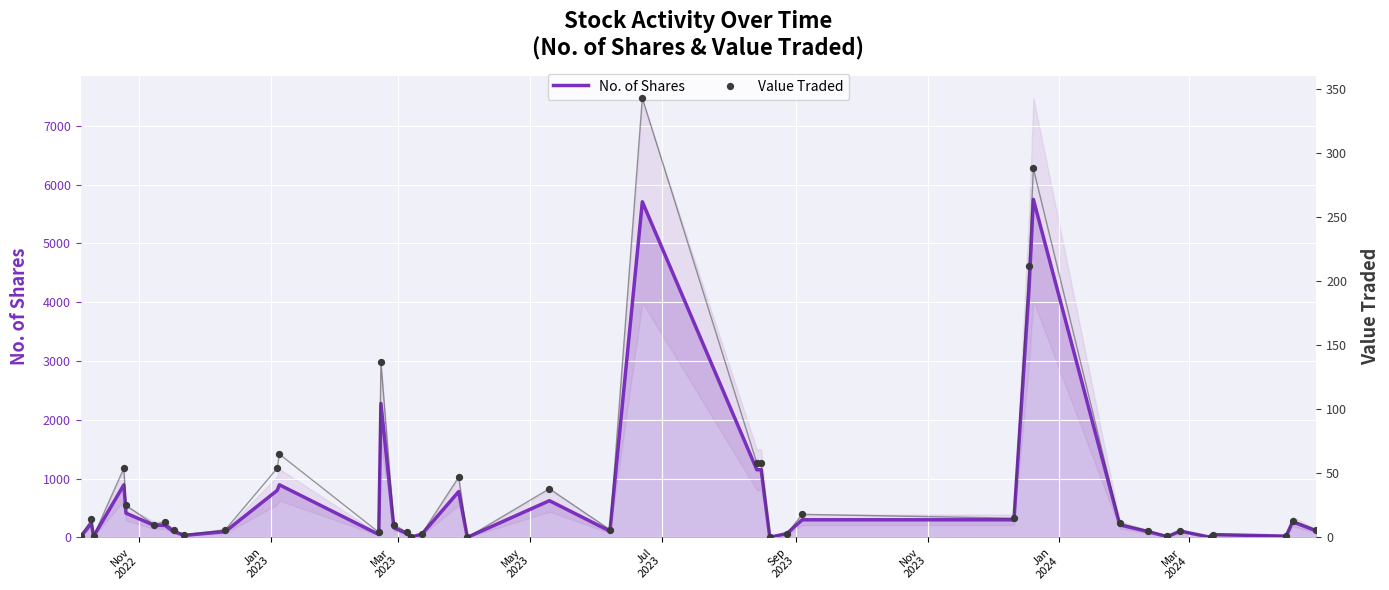

What is the maximum value for No. of Shares?

5750